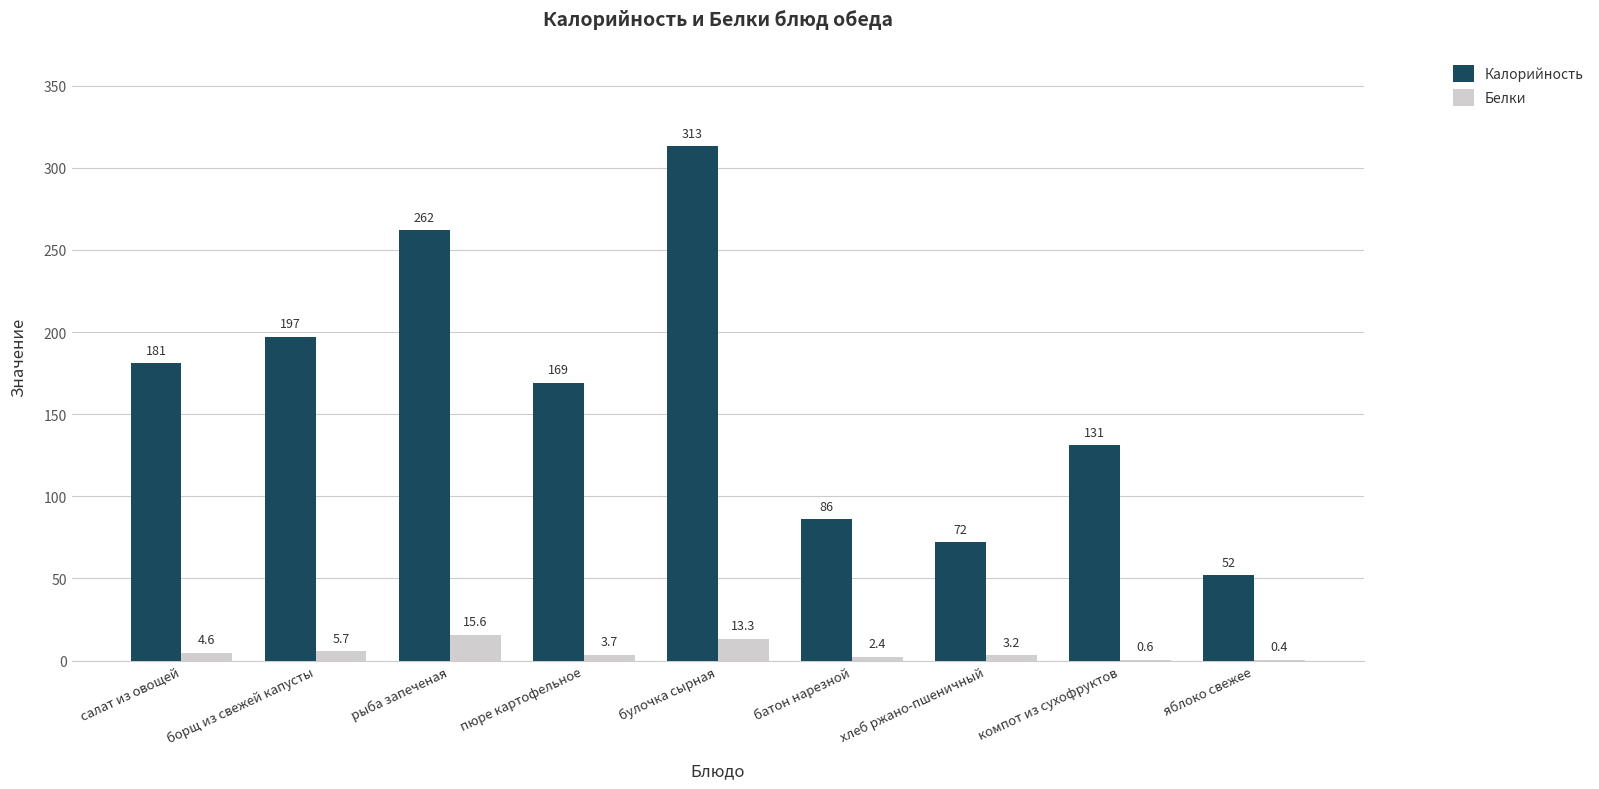

What is the highest value of the Калорийность series?

313.0